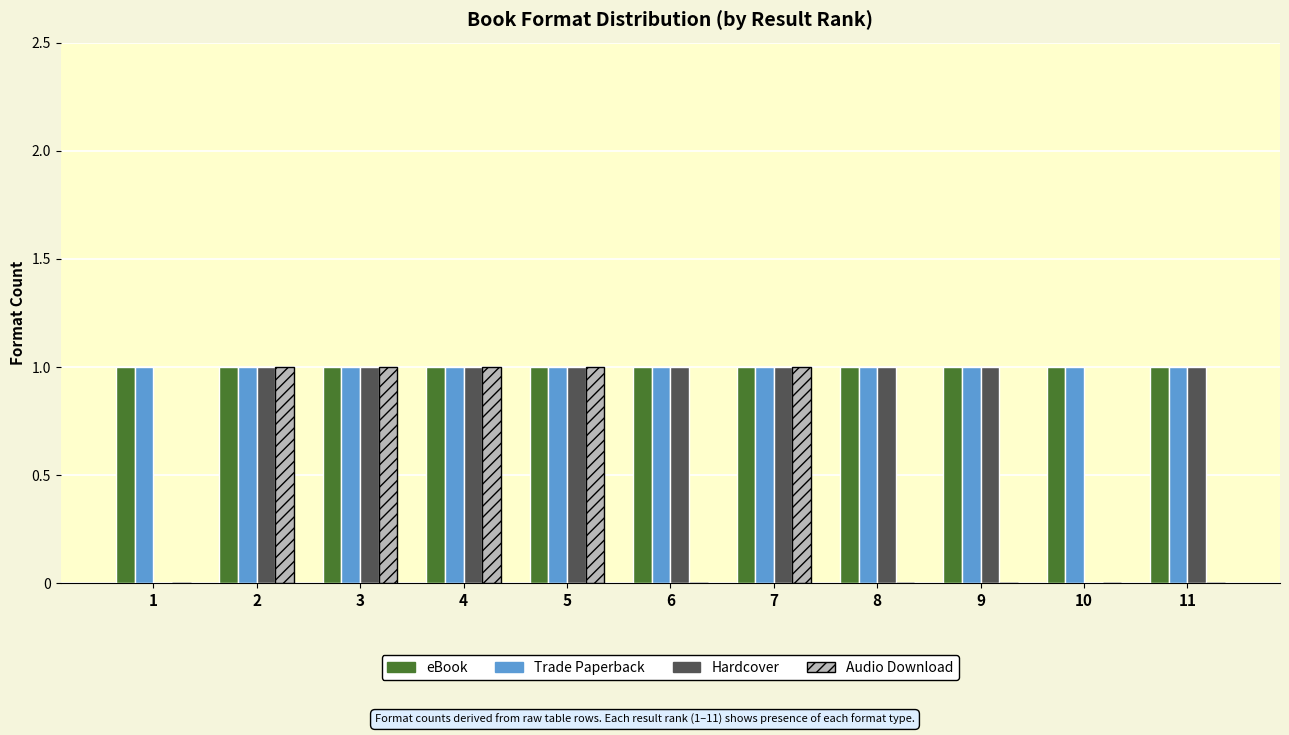

What are all the series names shown in the legend?

eBook, Trade Paperback, Hardcover, Audio Download